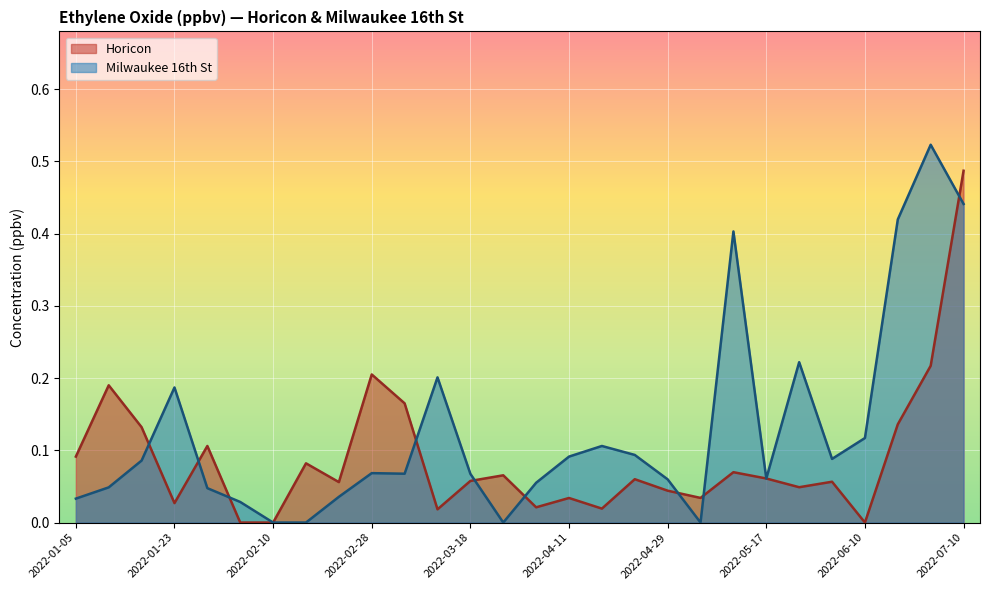

What are all the series names shown in the legend?

Horicon, Milwaukee 16th St